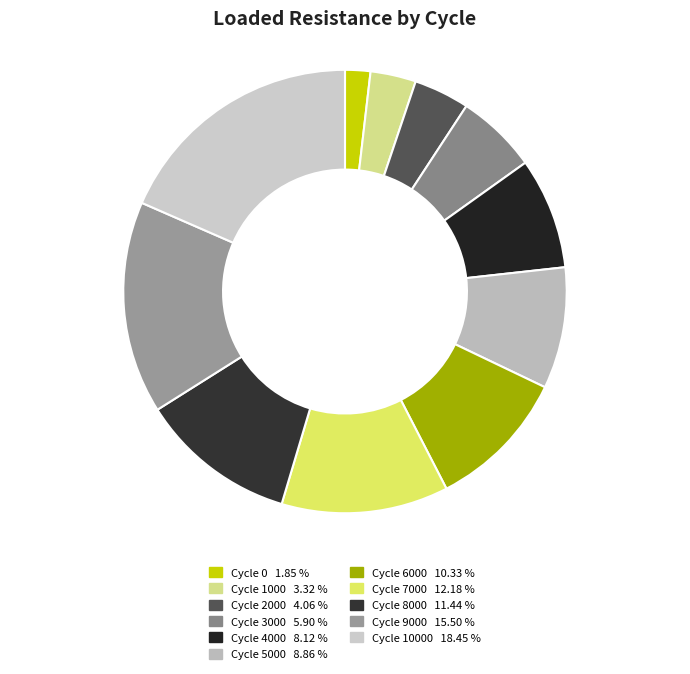

How many slices are in this pie chart?

11